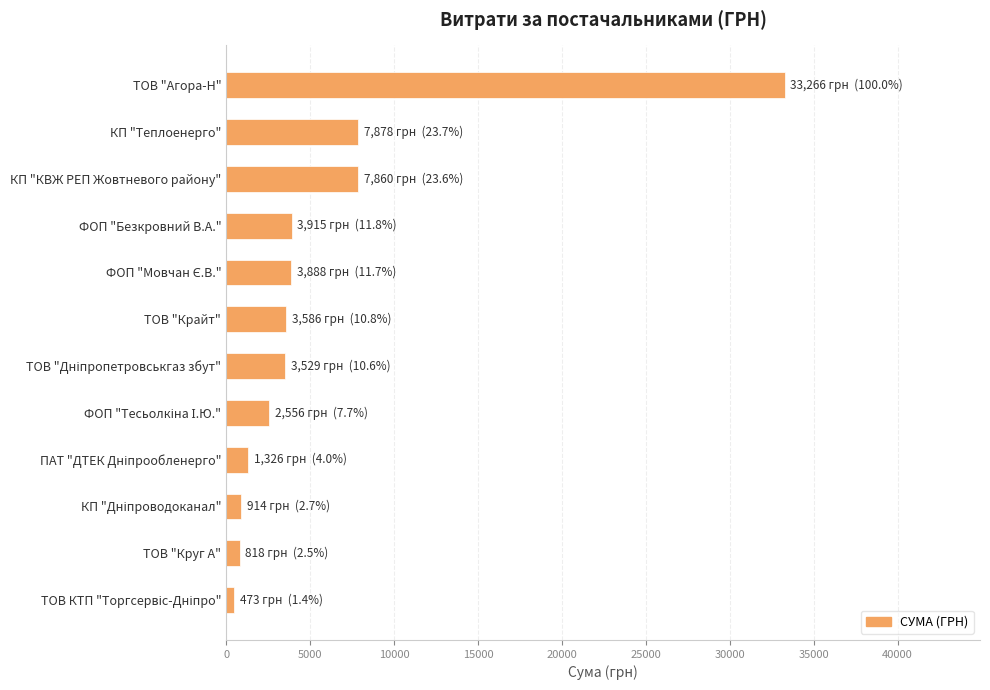

What is the average value?

5834.2